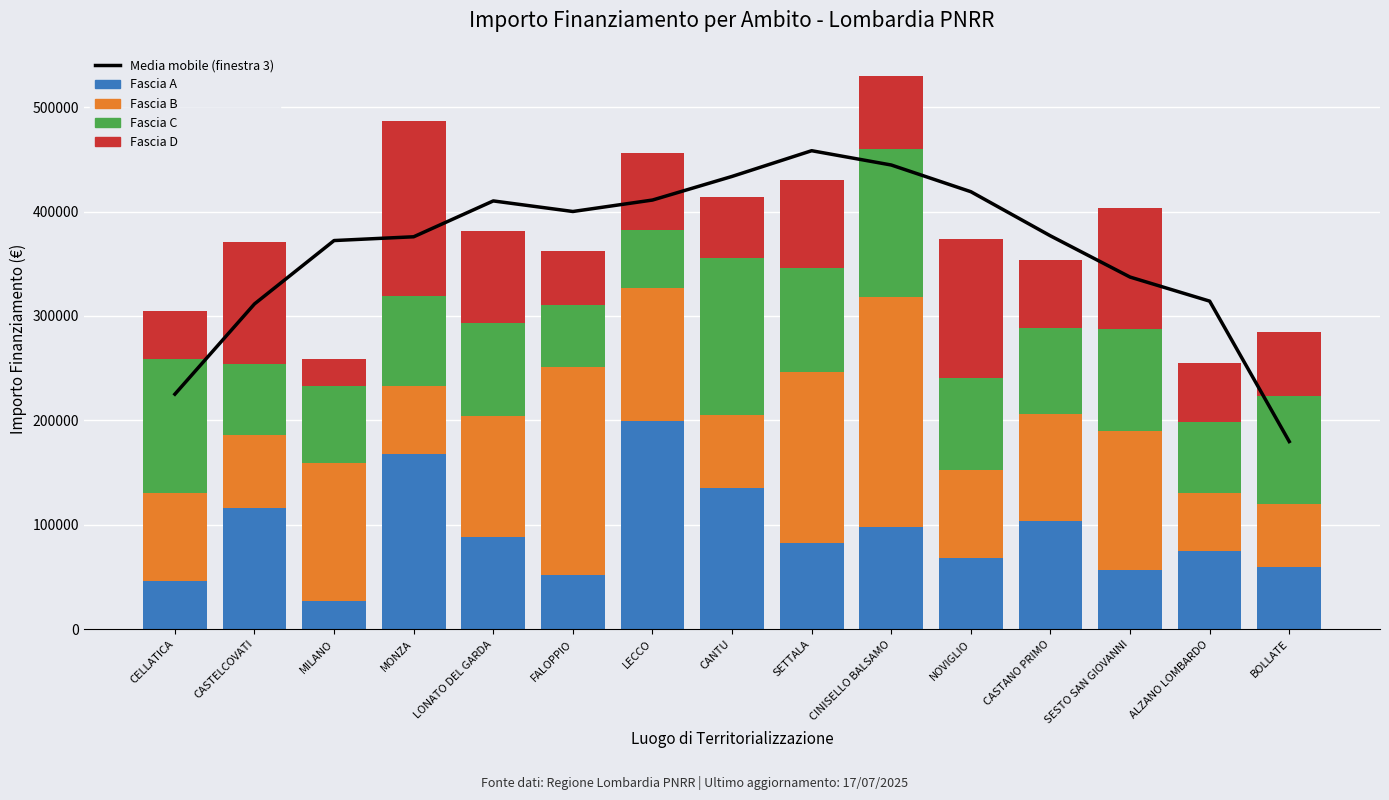

True or false: Fascia D has a value of 22202.0 at CINISELLO BALSAMO.

False